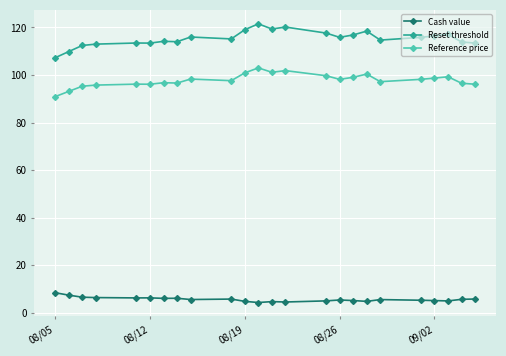

What is the lowest value of the Reference price series?

90.9